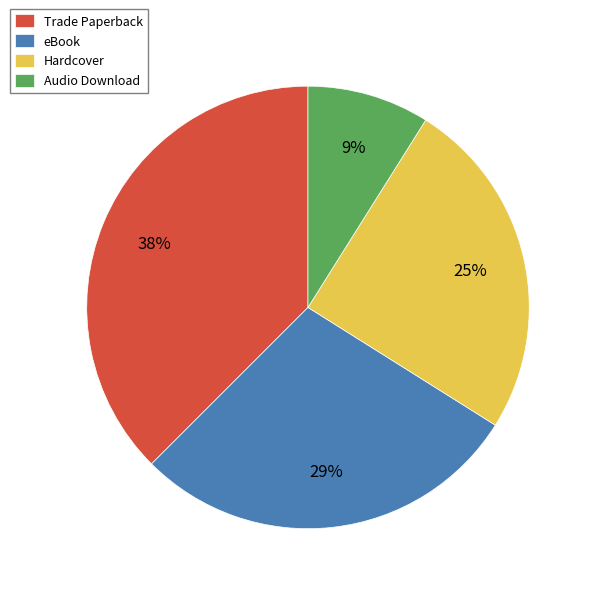

To the nearest percent, what is the combined percentage of Hardcover and Audio Download?

34%